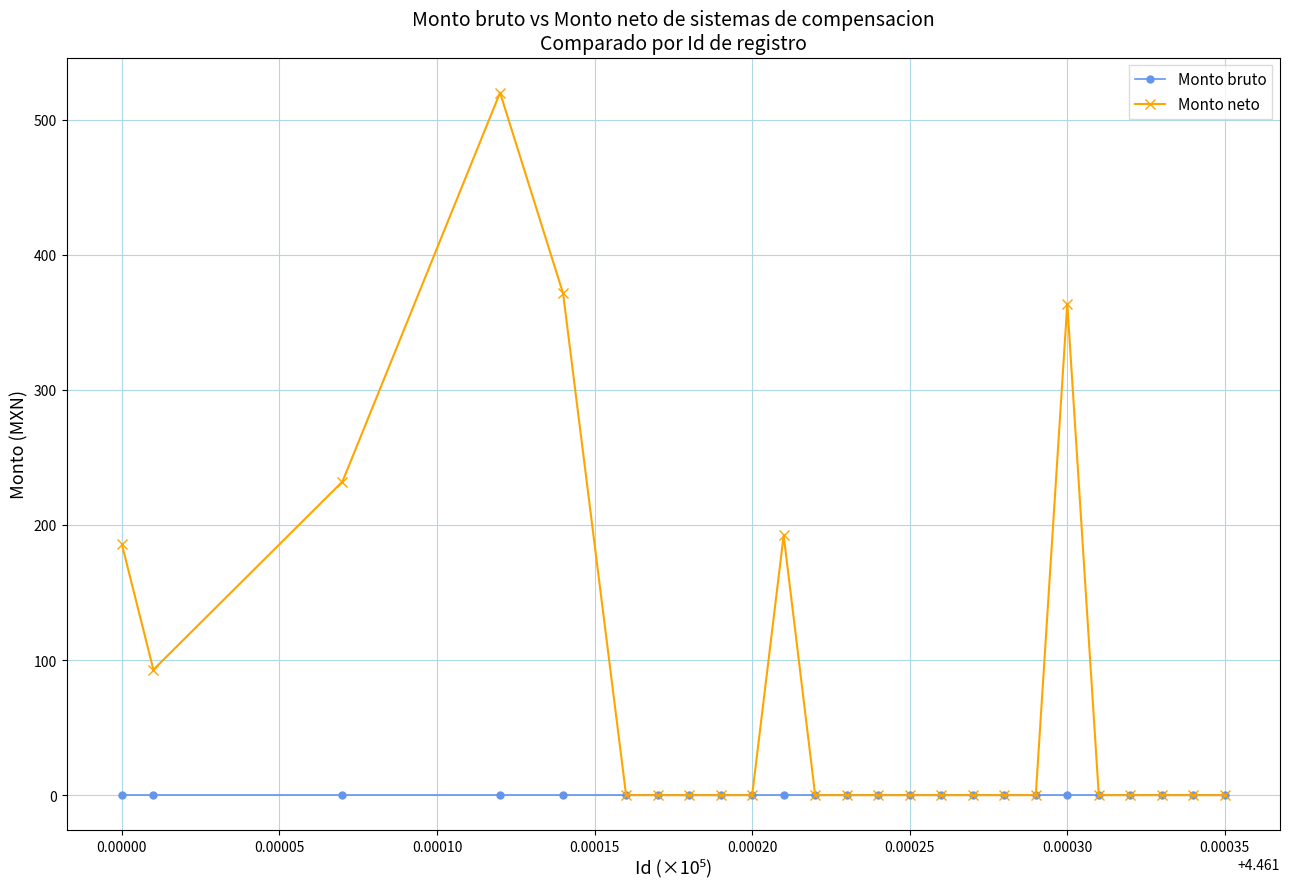

True or false: Monto neto has a value of 185.7 at 0.00000.

True